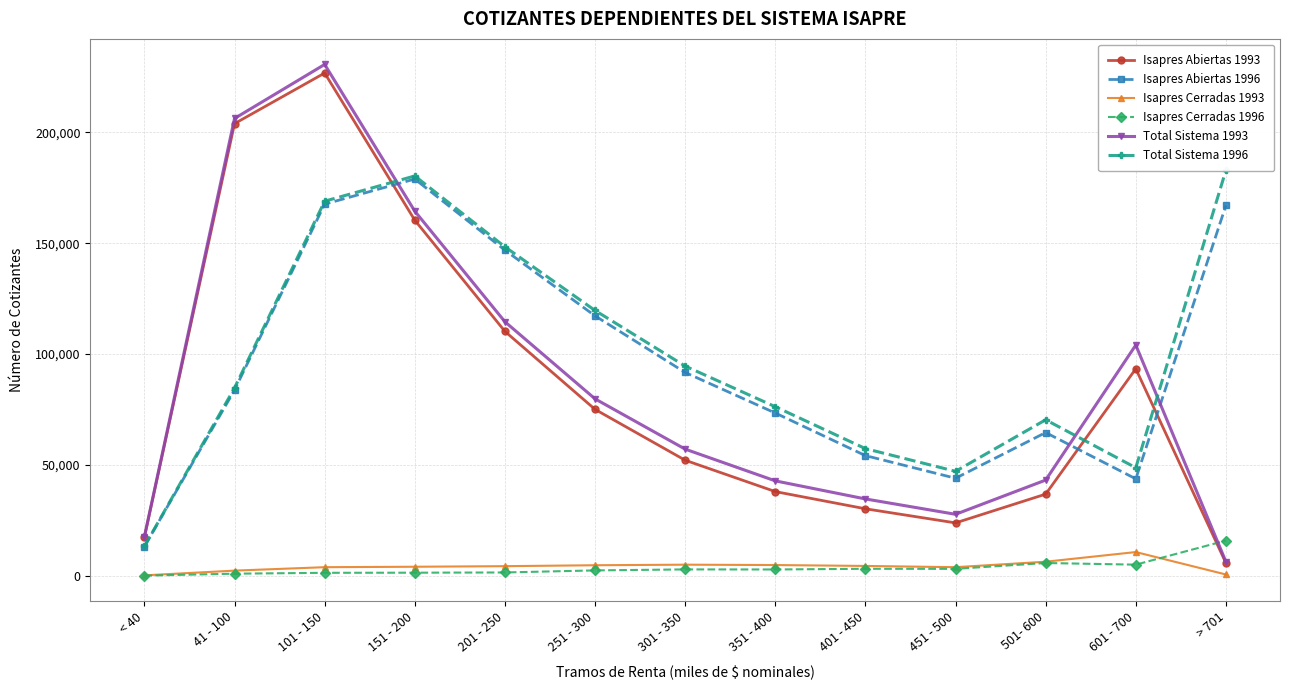

What is the minimum value for Total Sistema 1993?

6326